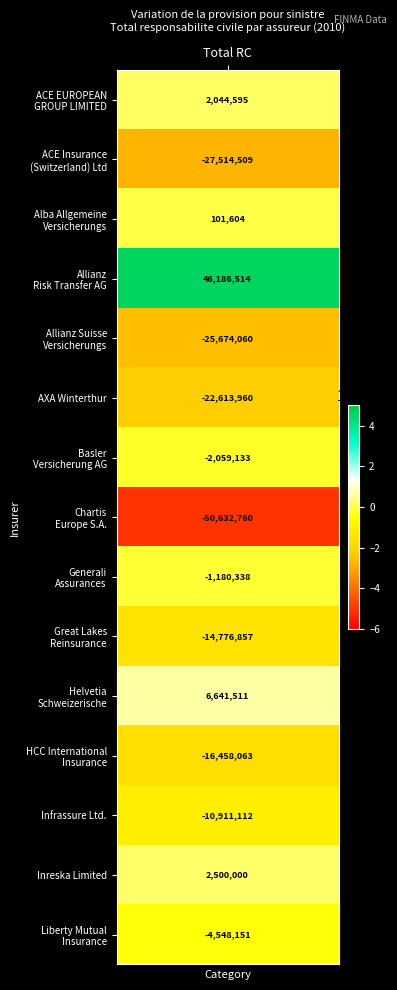

What is the maximum value shown in the chart?

46186514